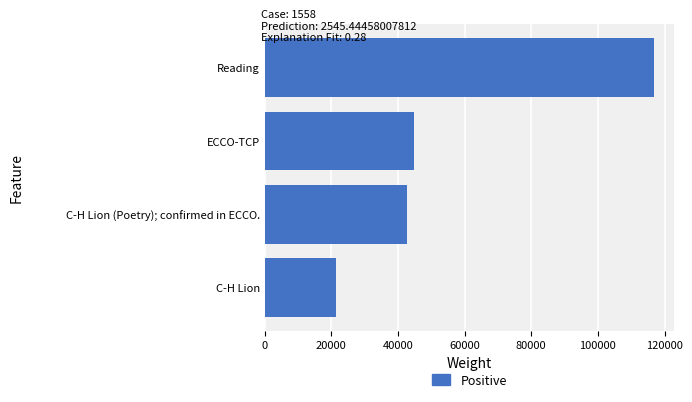

What is the approximate value at C-H Lion (Poetry); confirmed in ECCO.?

42806